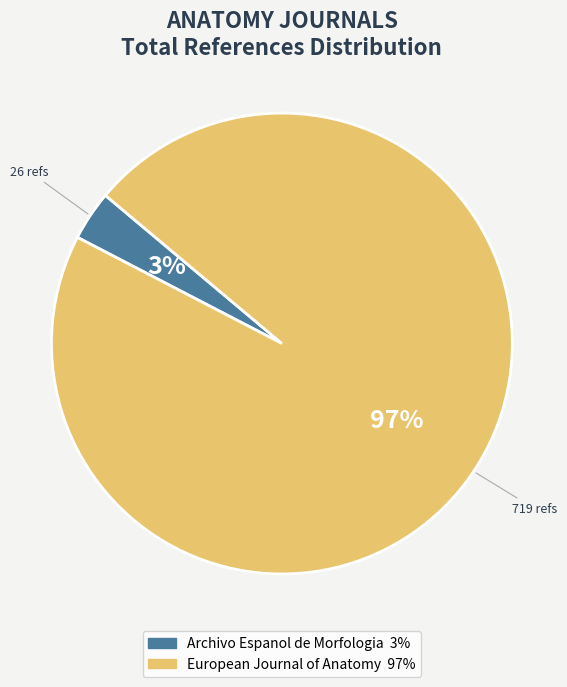

What is the smallest slice in the pie chart?

Archivo Espanol de Morfologia